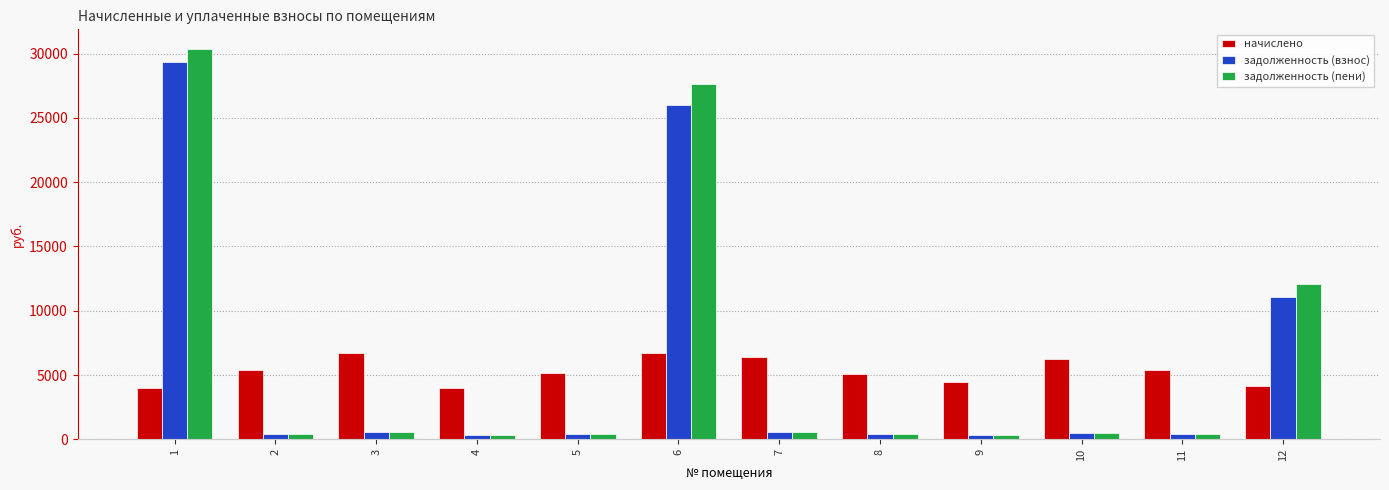

The value of задолженность (пени) at 12 is 12074.5. True or false?

True